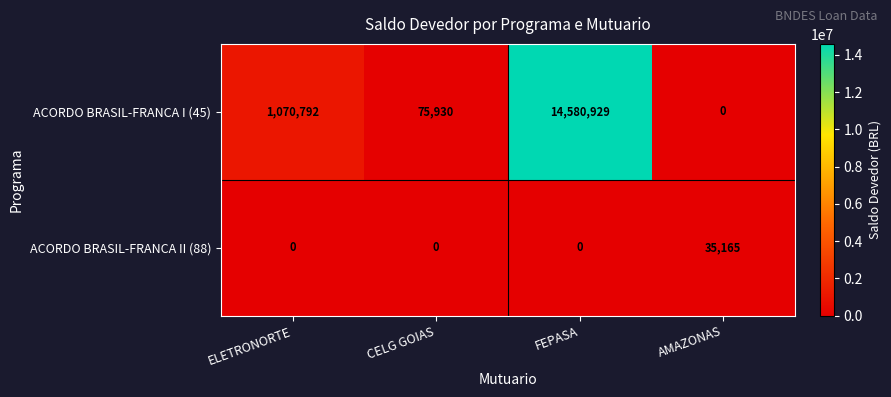

List the series in order of their overall mean, highest first.

ACORDO BRASIL-FRANCA I (45), ACORDO BRASIL-FRANCA II (88)